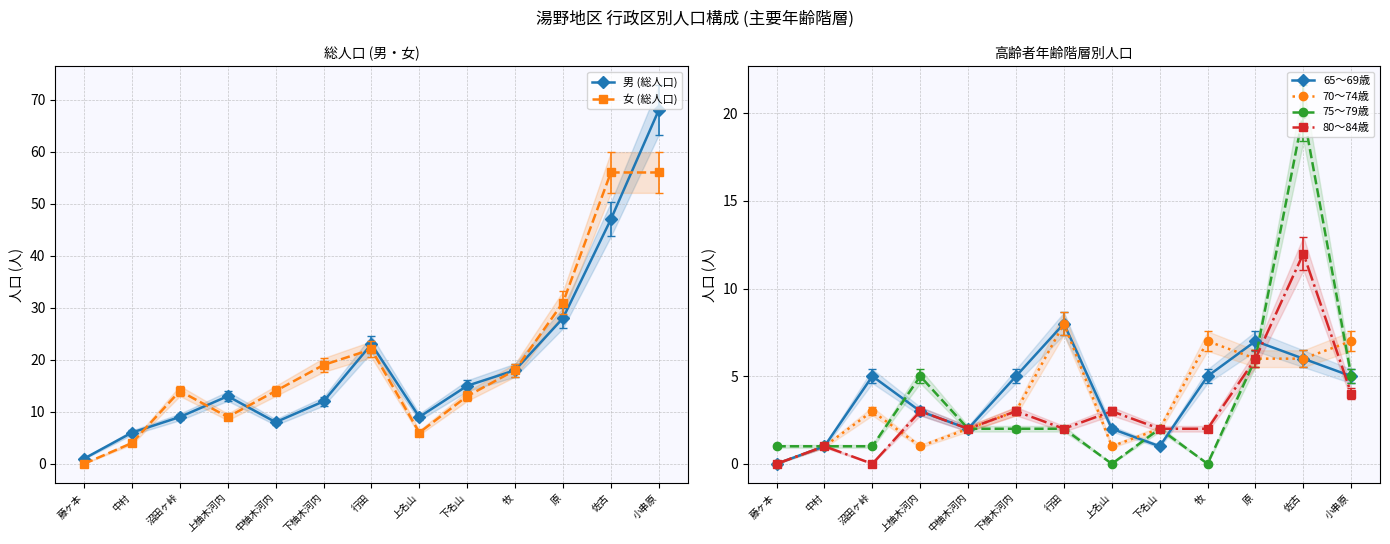

How many interior local peaks does the 65～69歳 series have?

3